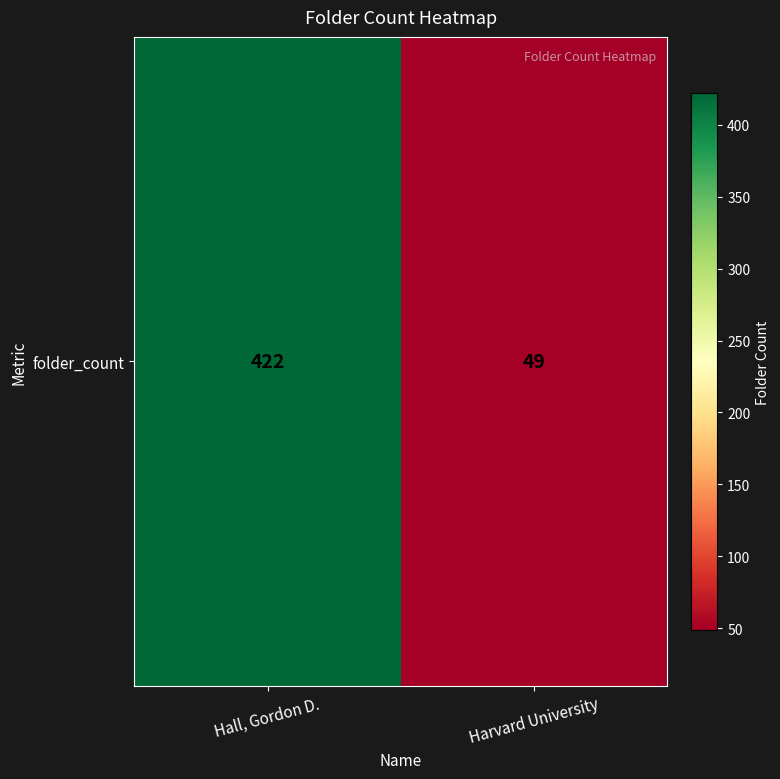

What is the maximum value shown in the chart?

422